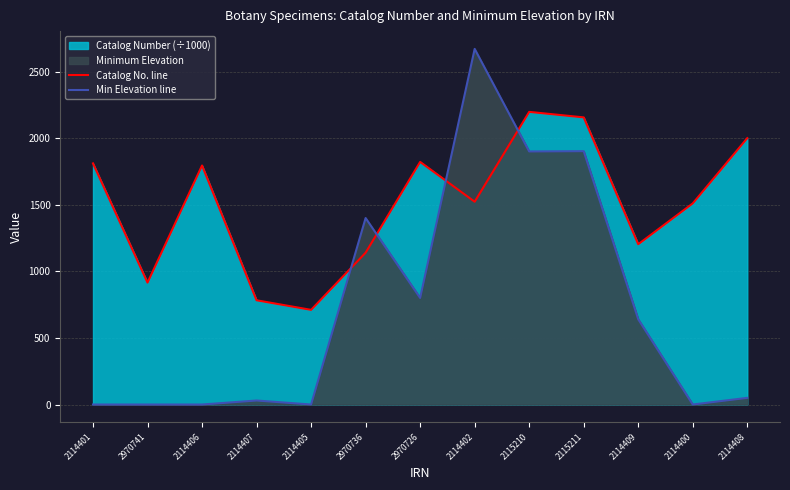

Which series has the largest total across all categories?

Catalog No. line